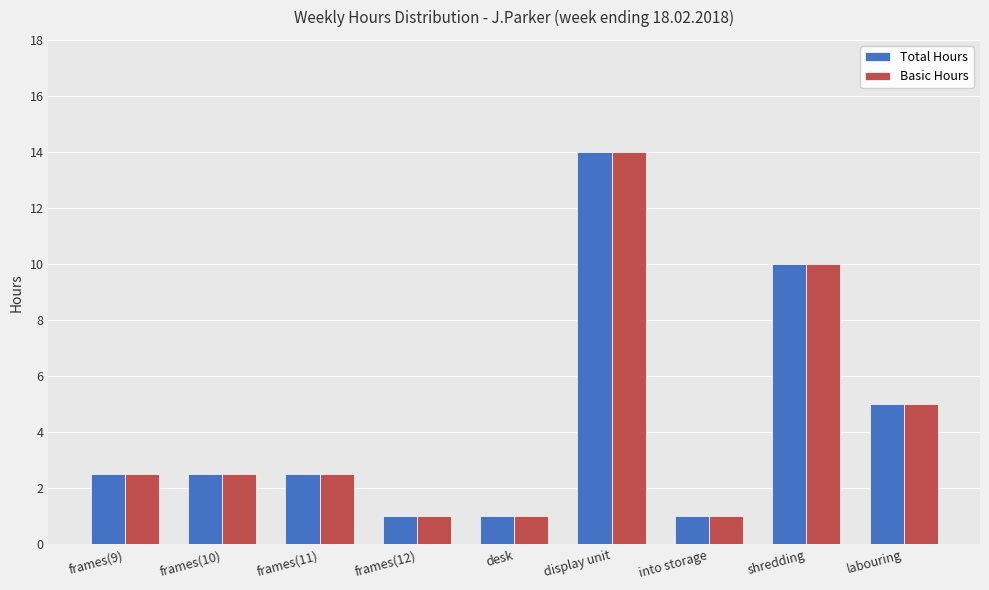

At which category is the sum across all series the highest?

display unit